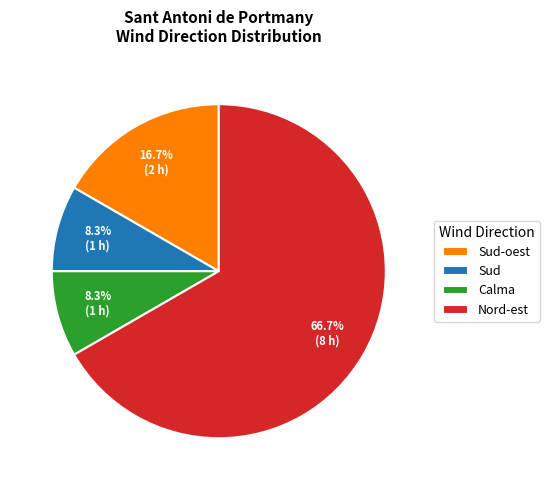

To the nearest percent, what portion does Sud-oest represent?

17%